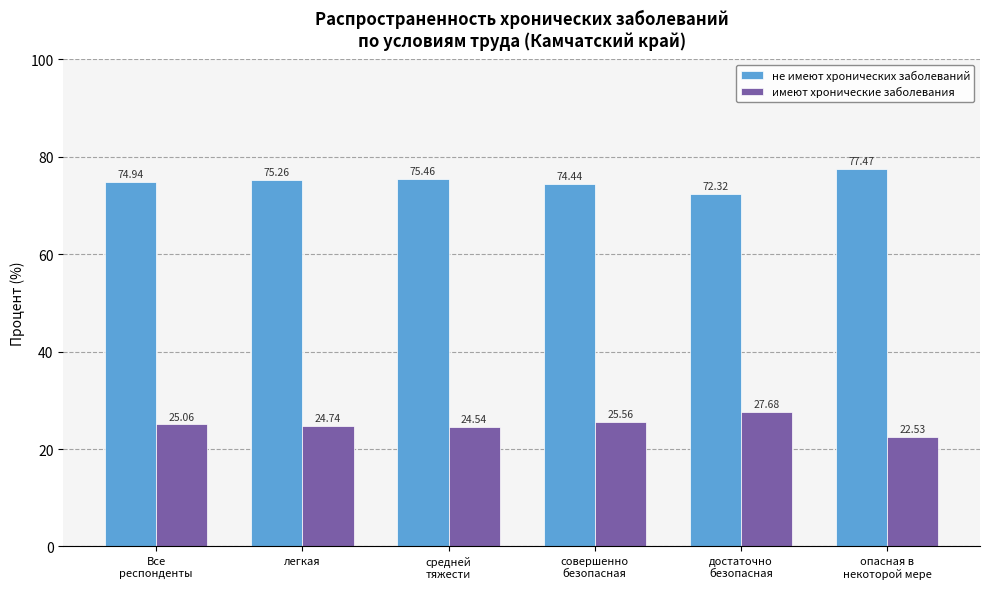

What are all the series names shown in the legend?

не имеют хронических заболеваний, имеют хронические заболевания